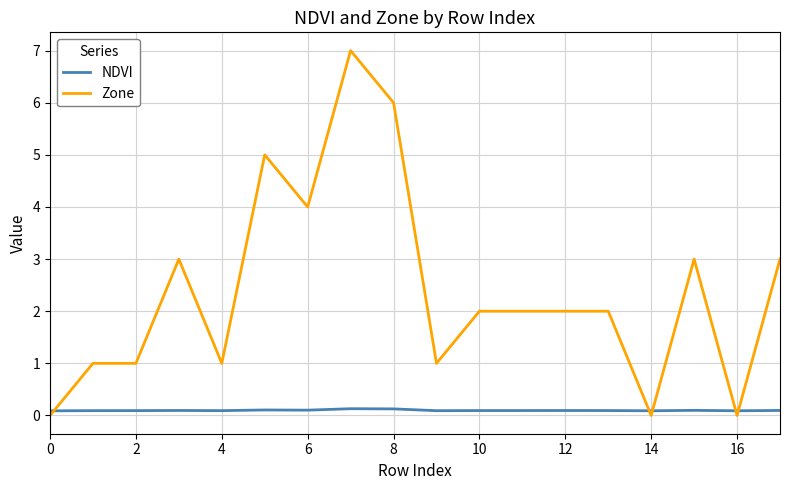

True or false: NDVI and Zone cross at least once.

True